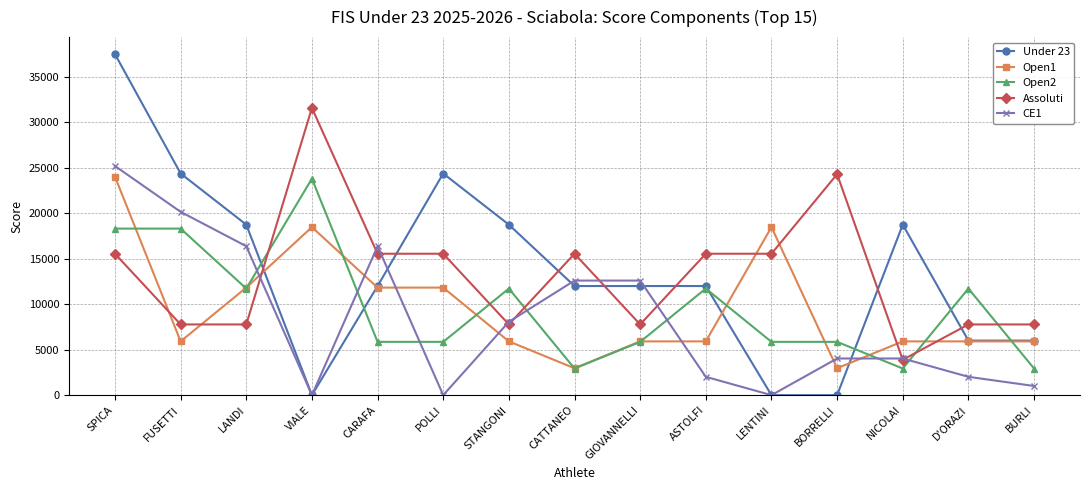

What is the difference between the maximum and minimum values in the Assoluti series?

27702.0